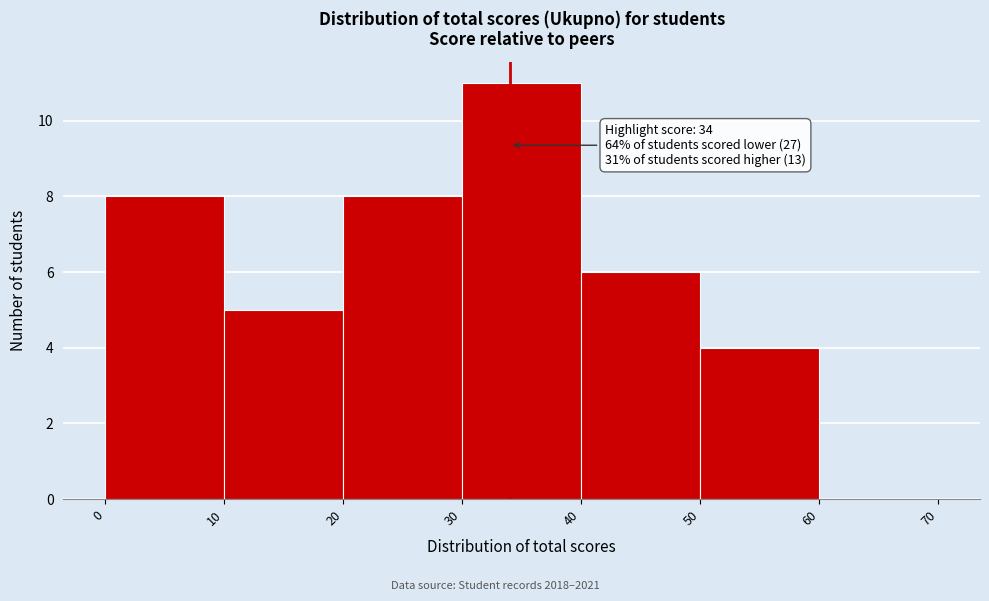

Over which range of the x-axis is the bar tallest?

30 to 40